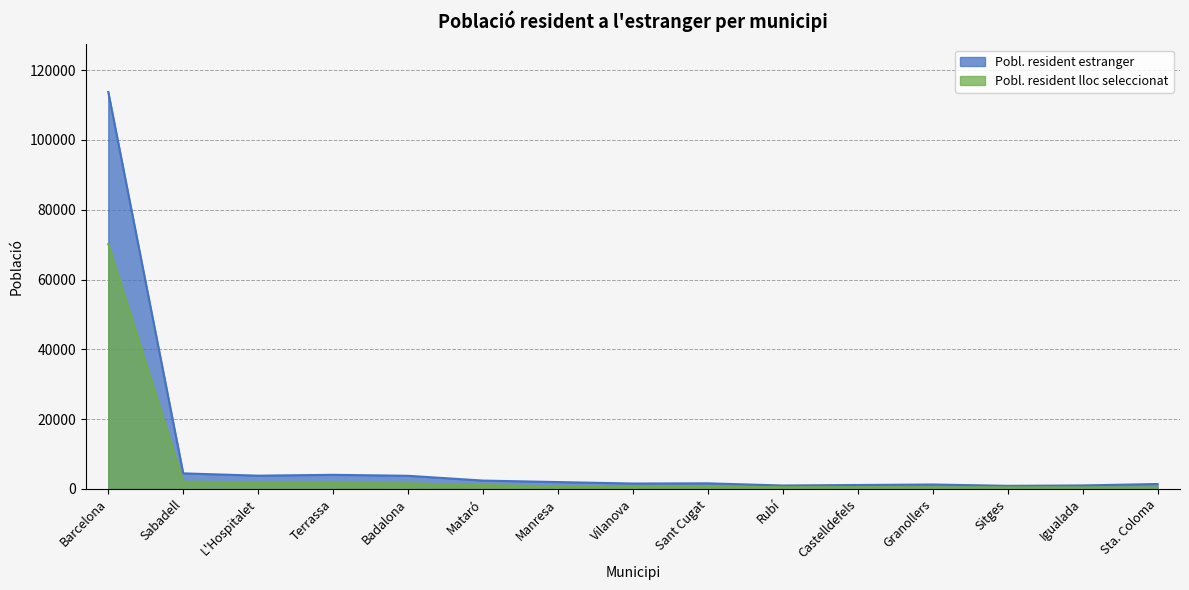

List the series in order of their peak value, lowest first.

Pobl. resident lloc seleccionat, Pobl. resident estranger